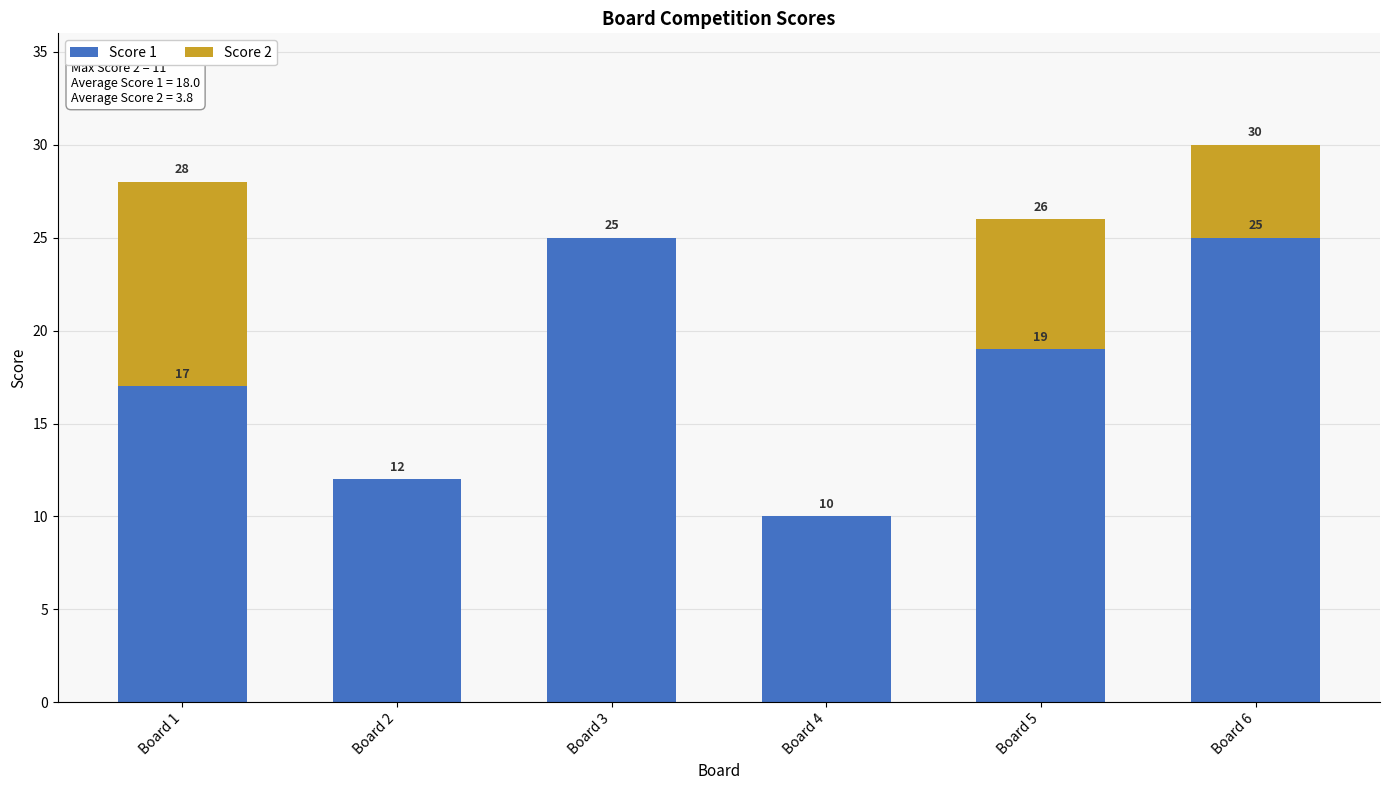

How many categories are shown in the chart?

6